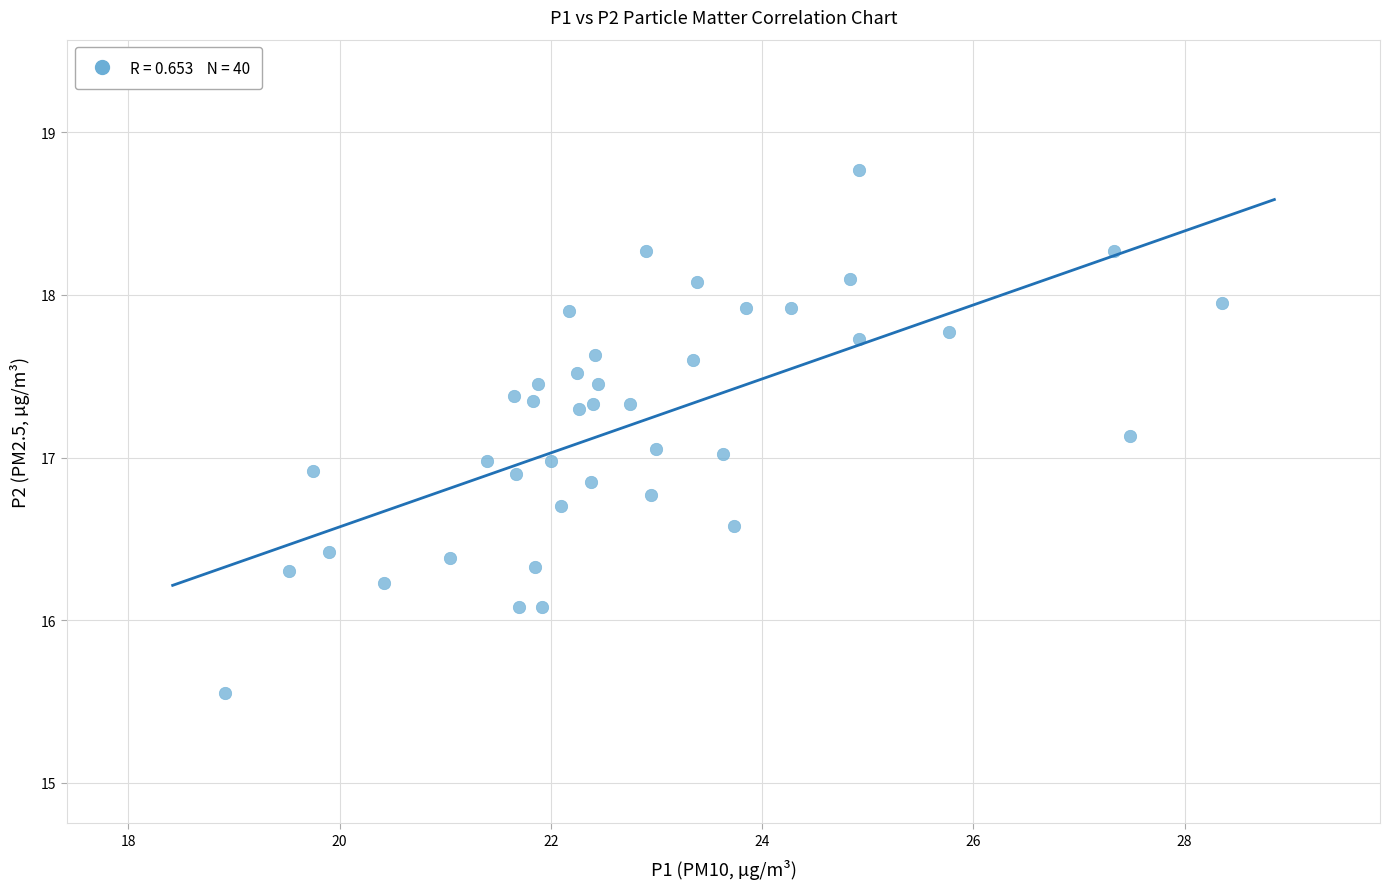

What is the range of Y values (max minus min)?

3.2